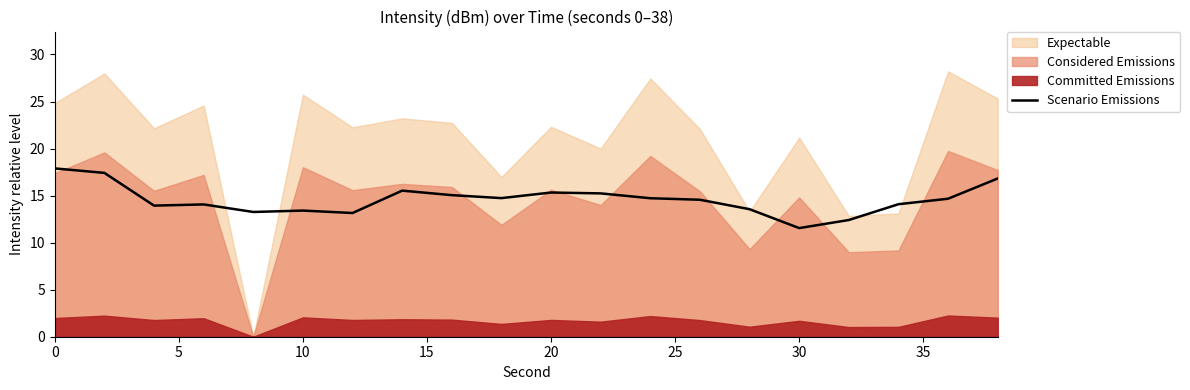

How many categories are shown in the chart?

20